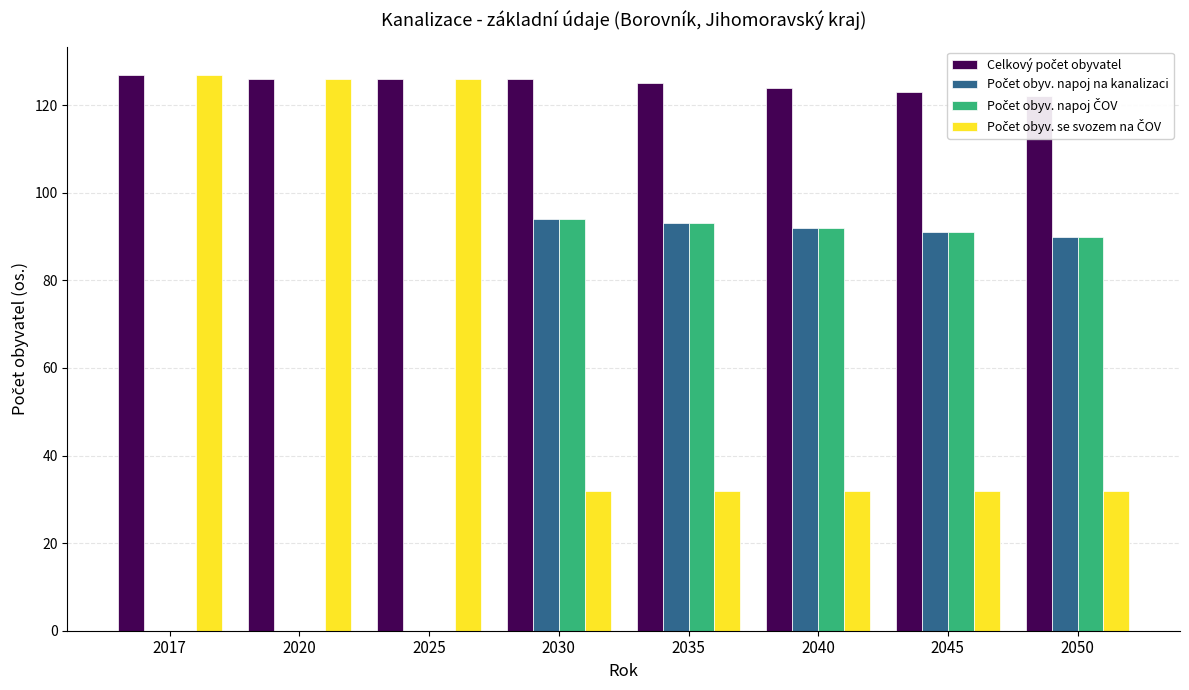

How many categories are shown in the chart?

8